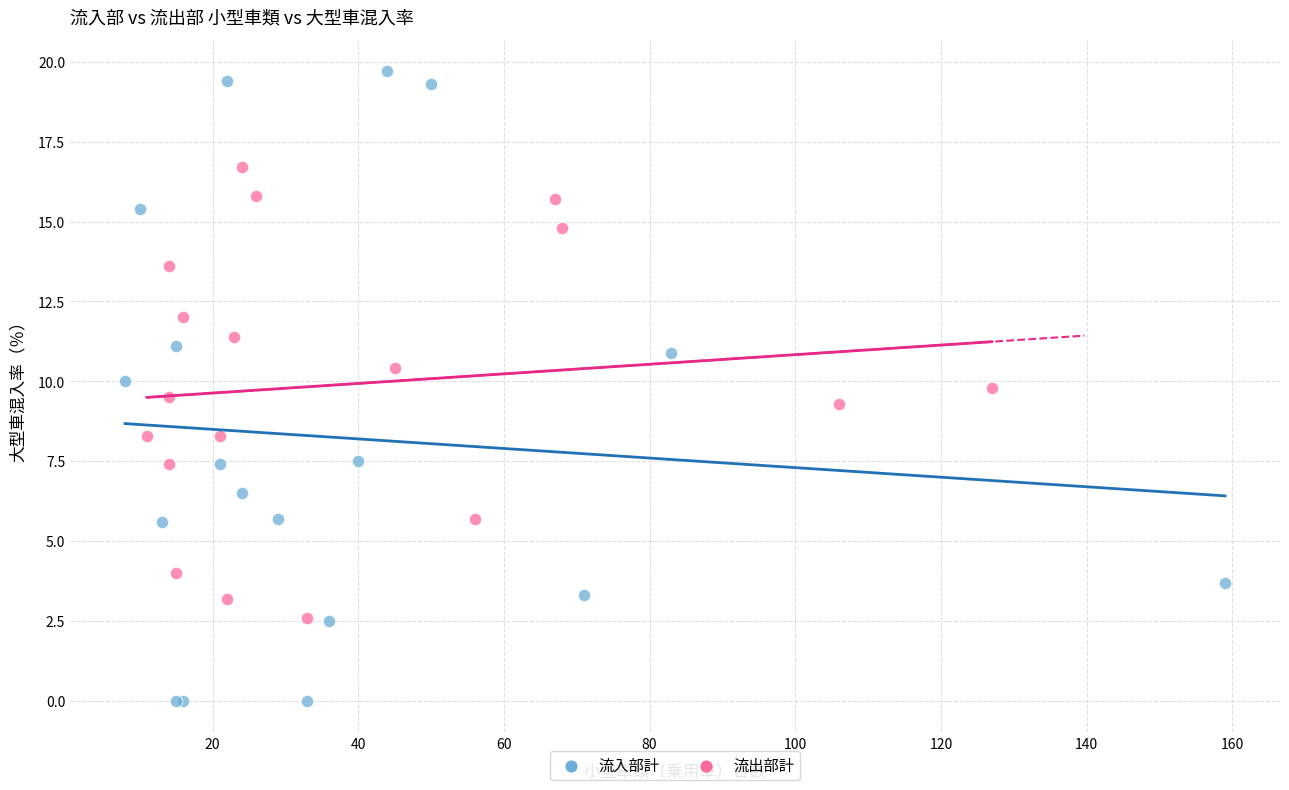

Which series reaches the minimum Y coordinate?

流入部計